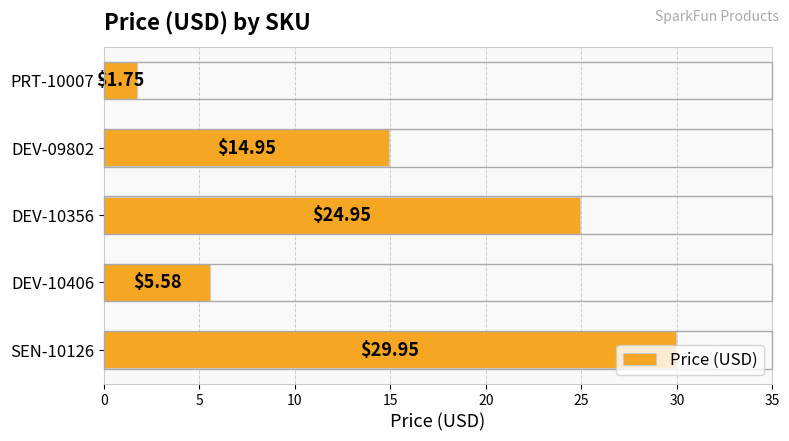

What is the sum of all values?

77.2